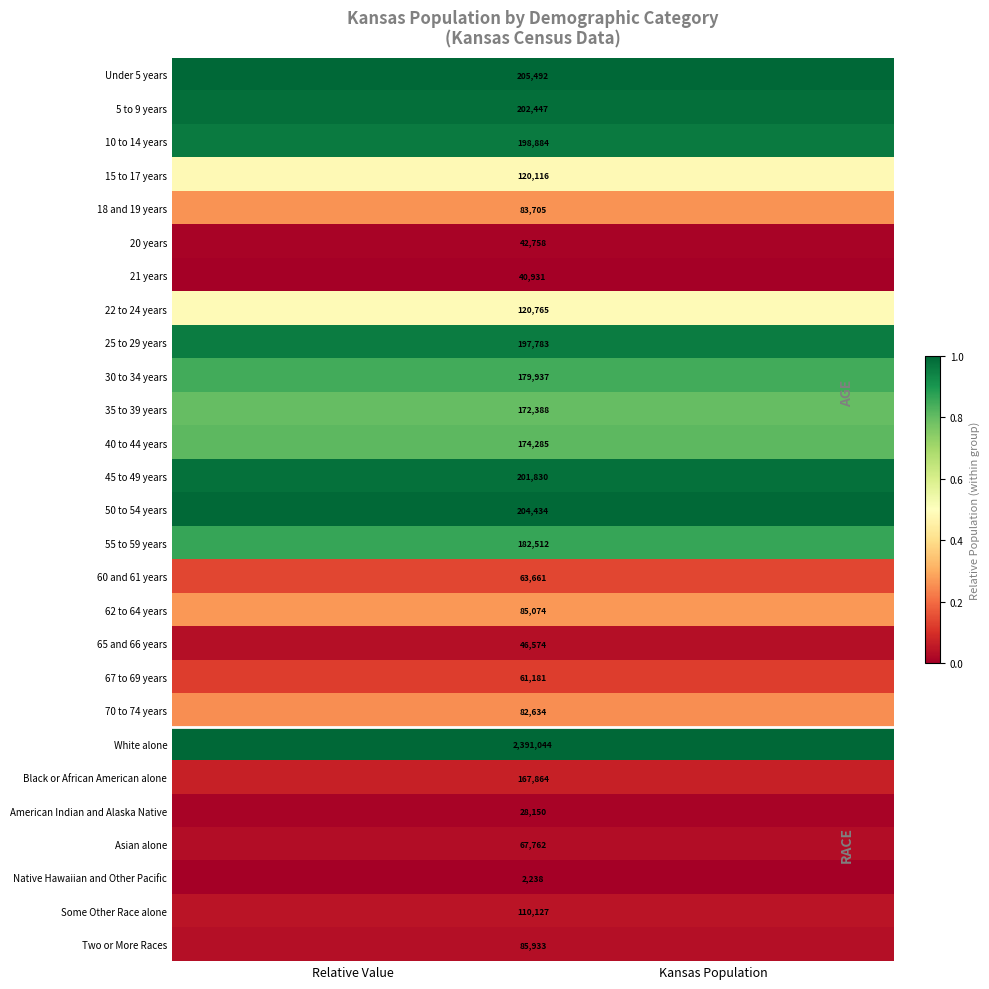

Is the value of 18 and 19 years at Relative Value greater than the value of 67 to 69 years at Relative Value?

Yes